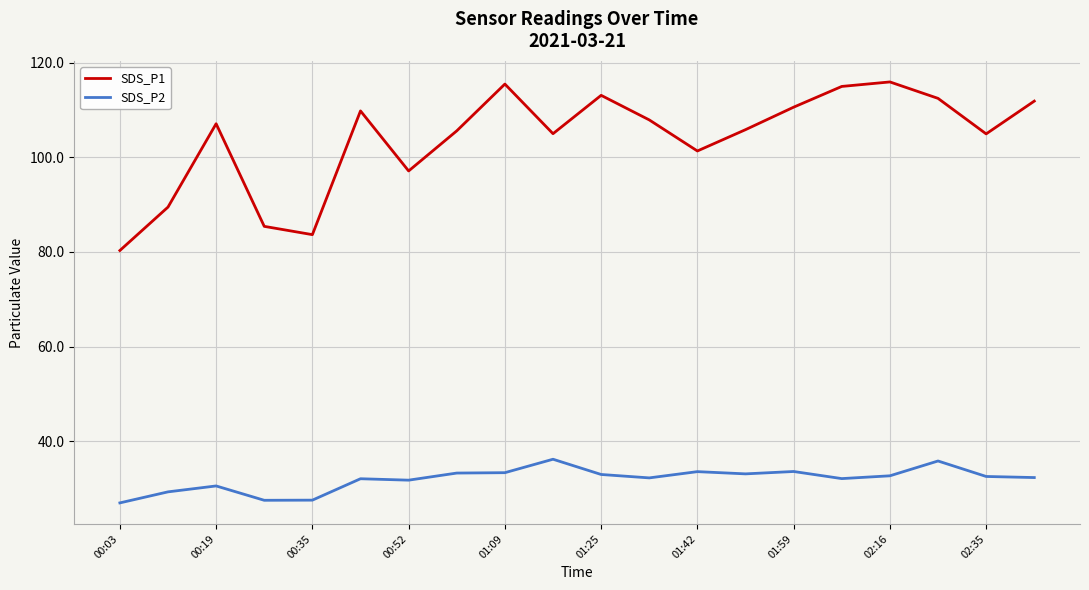

At how many categories does at least one series exceed 68?

20